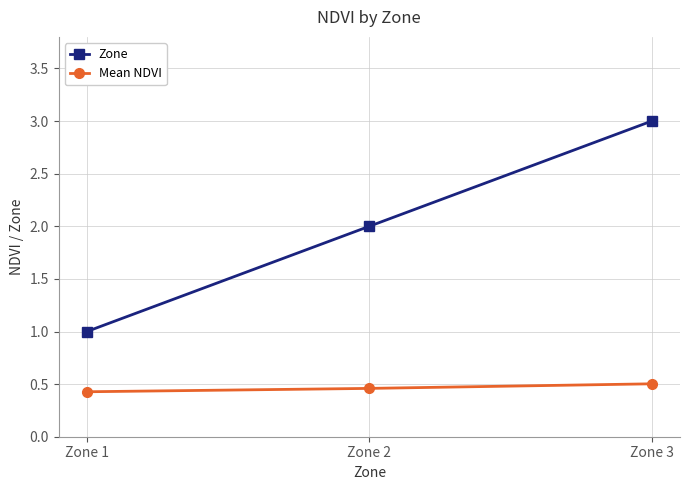

Between Zone 1 and Zone 3, which series saw the biggest shift?

Zone